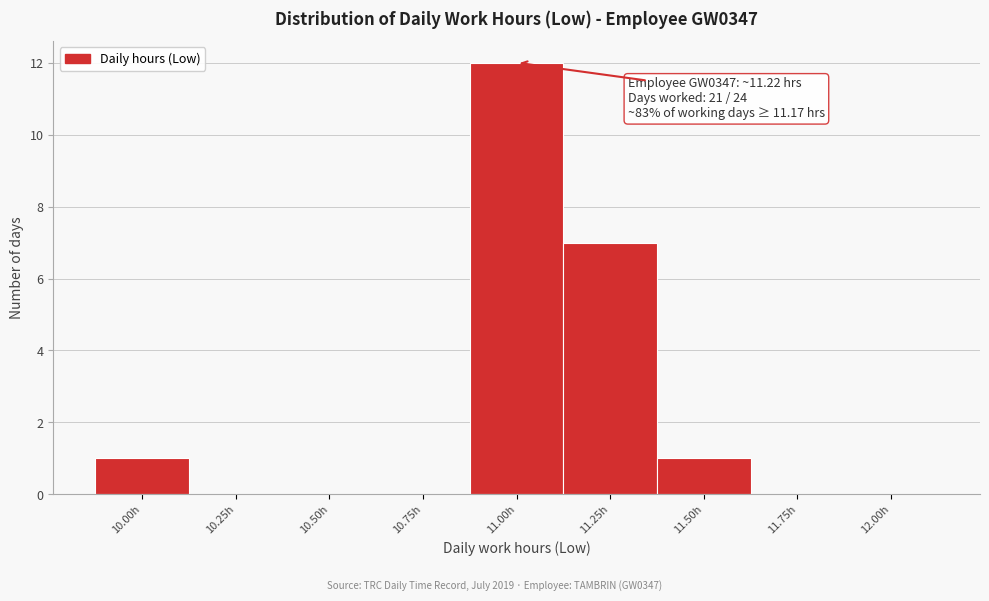

Reading left to right, list all the values displayed in this chart.

10.00h=1	10.25h=0	10.50h=0	10.75h=0	11.00h=12	11.25h=7	11.50h=1	11.75h=0	12.00h=0